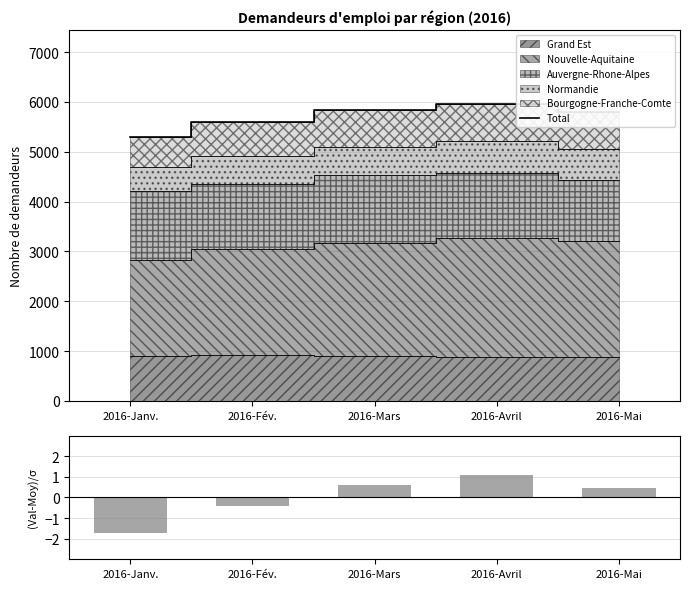

Count the number of categories in the chart.

5